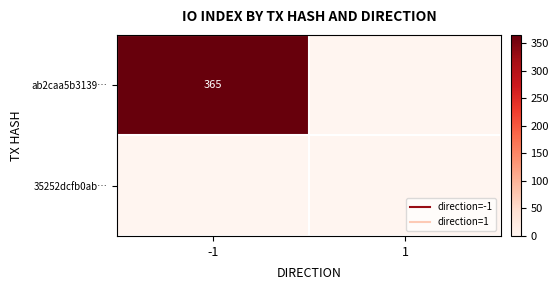

How many values in the ab2caa5b3139… series are below 365?

1